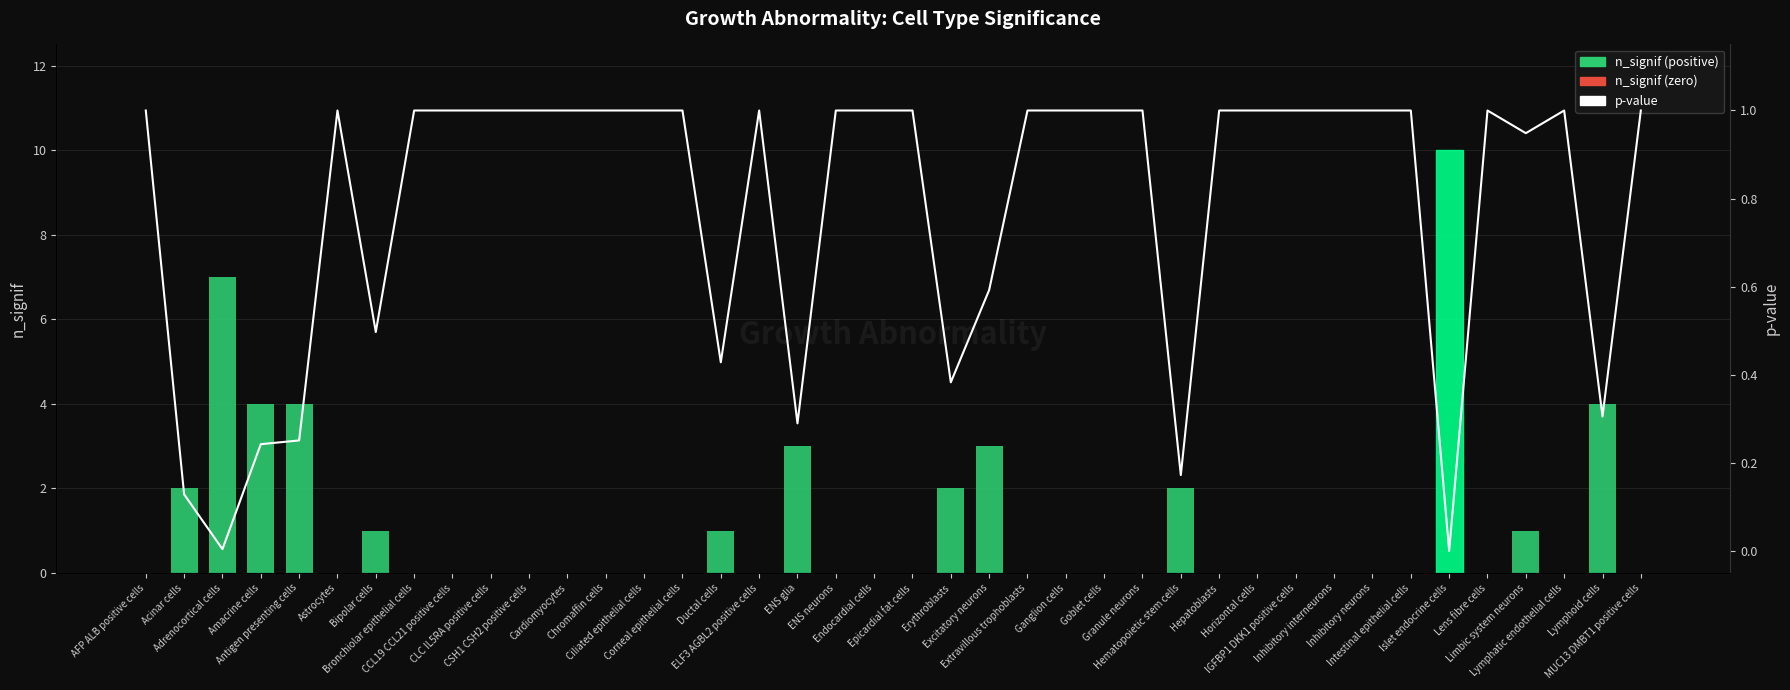

Reading right to left, extract all data points from this chart.

n_signif (significant cell types): 0.0	4.0	0.0	1.0	0.0	10.0	0.0	0.0	0.0	0.0	0.0	0.0	2.0	0.0	0.0	0.0	0.0	3.0	2.0	0.0	0.0	0.0	3.0	0.0	1.0	0.0	0.0	0.0	0.0	0.0	0.0	0.0	0.0	1.0	0.0	4.0	4.0	7.0	2.0	0.0
p-value (raw): 1.0	0.3	1.0	0.9	1.0	0.0	1.0	1.0	1.0	1.0	1.0	1.0	0.2	1.0	1.0	1.0	1.0	0.6	0.4	1.0	1.0	1.0	0.3	1.0	0.4	1.0	1.0	1.0	1.0	1.0	1.0	1.0	1.0	0.5	1.0	0.3	0.2	0.0	0.1	1.0